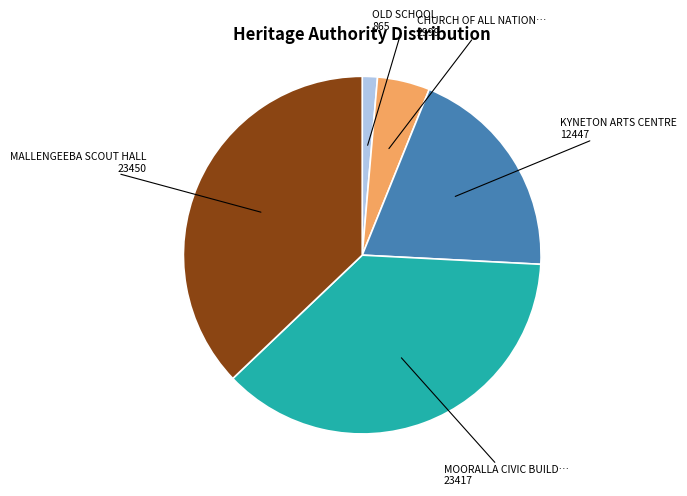

Is there any slice that represents more than half of the pie?

No